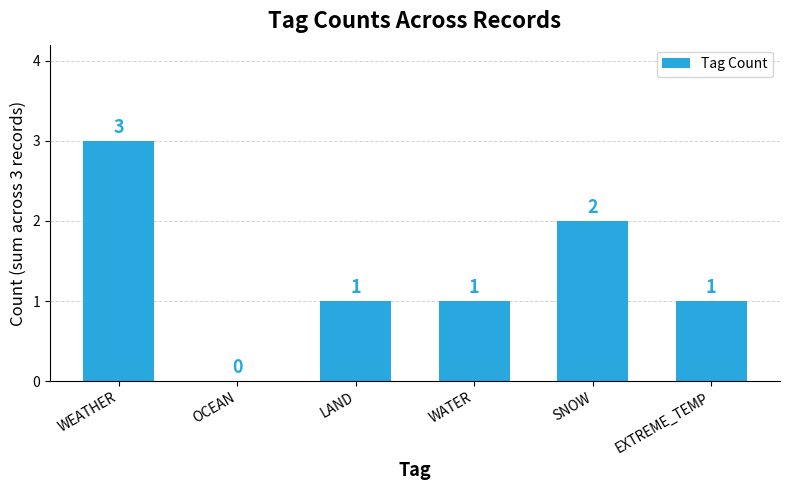

The value at WEATHER is 3. True or false?

True